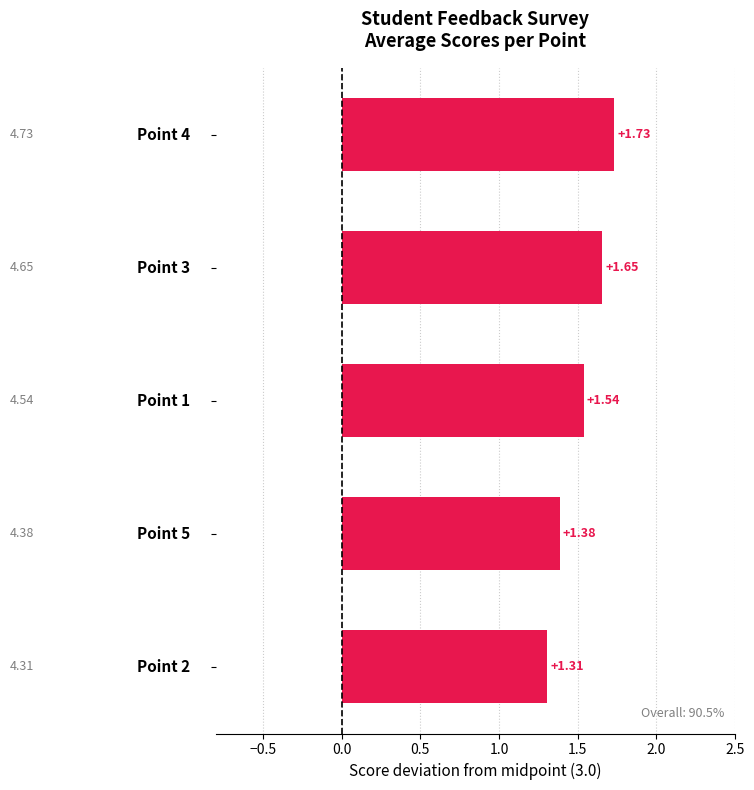

What is the difference between the maximum and minimum values?

0.4